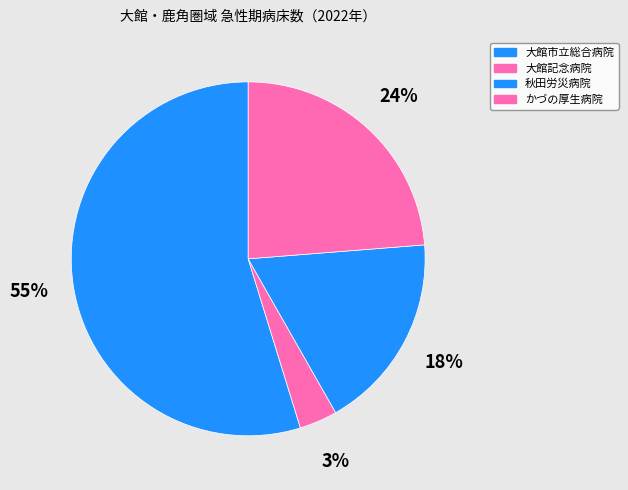

Which slice is the largest?

大館市立総合病院